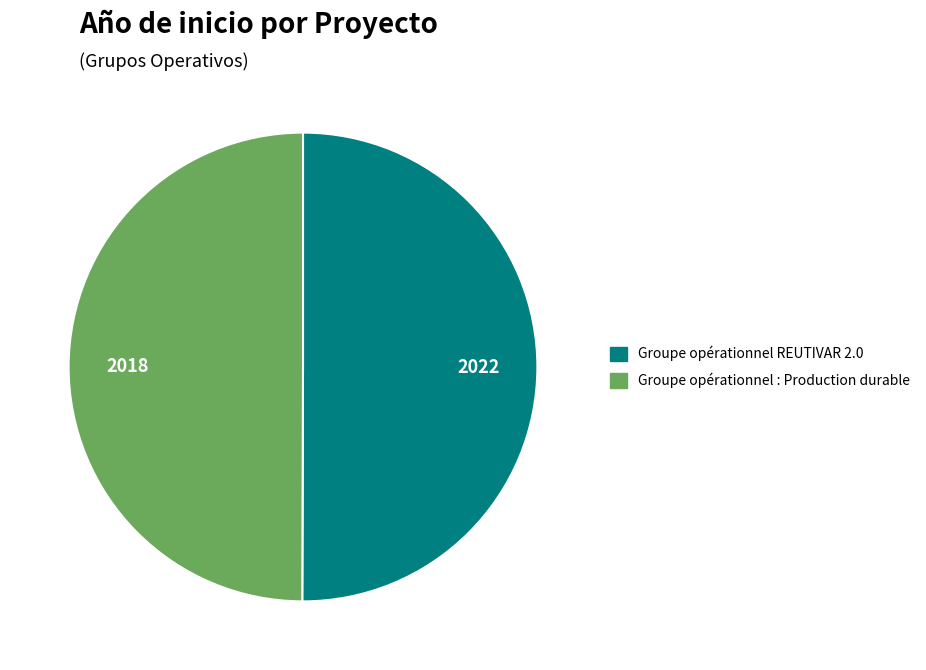

Do Groupe opérationnel : Production durable and Groupe opérationnel REUTIVAR 2.0 together represent more than half of the pie?

Yes